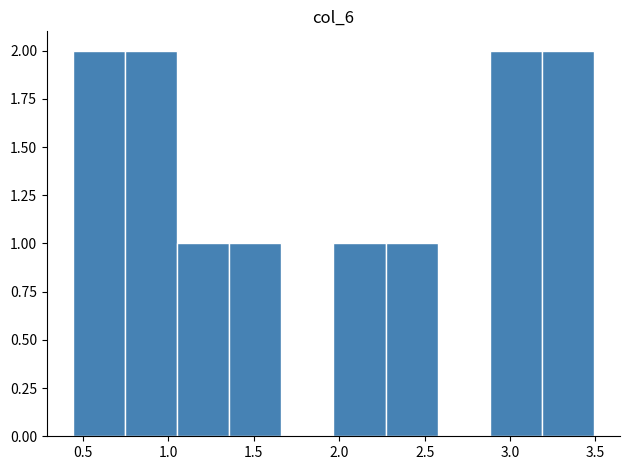

What is the height of the bar covering 0.45 to 0.75 on the x-axis? Neither the bar edges nor the heights are printed on the chart, so give them approximately, as read against the axes.

2